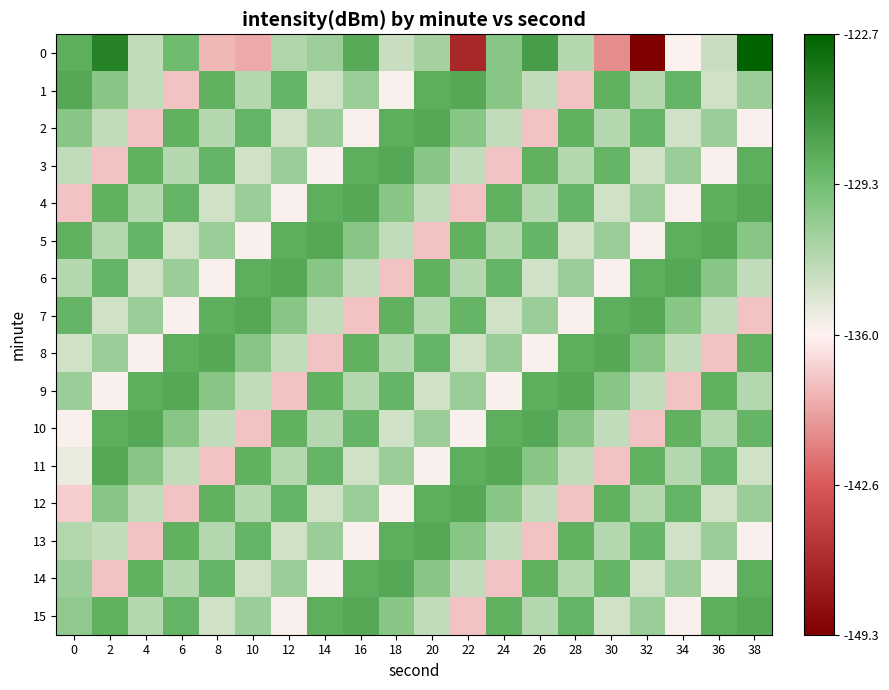

Rank the series by their maximum value, from highest to lowest.

0, 1, 2, 3, 4, 5, 6, 7, 8, 9, 10, 11, 12, 13, 14, 15